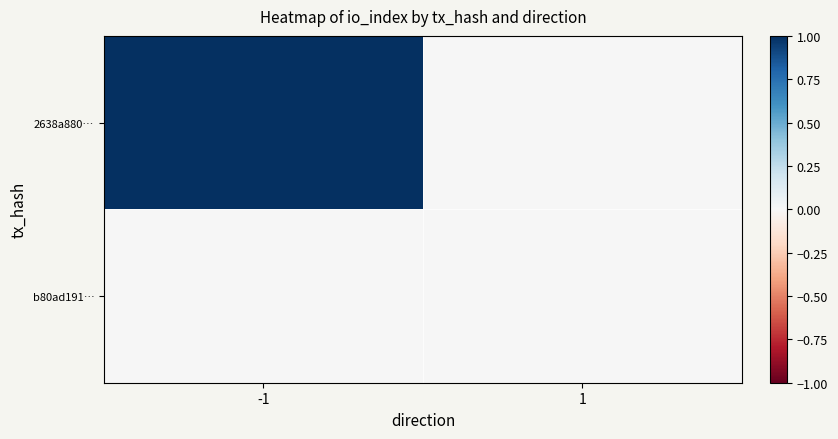

Which category has the highest value across all series?

-1